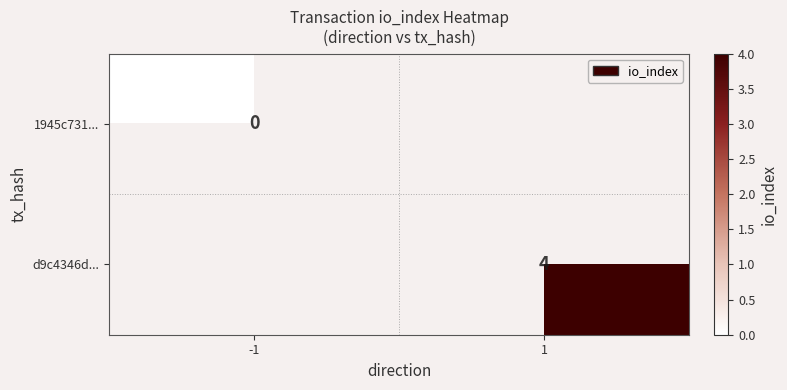

At how many categories does at least one series exceed 2?

1